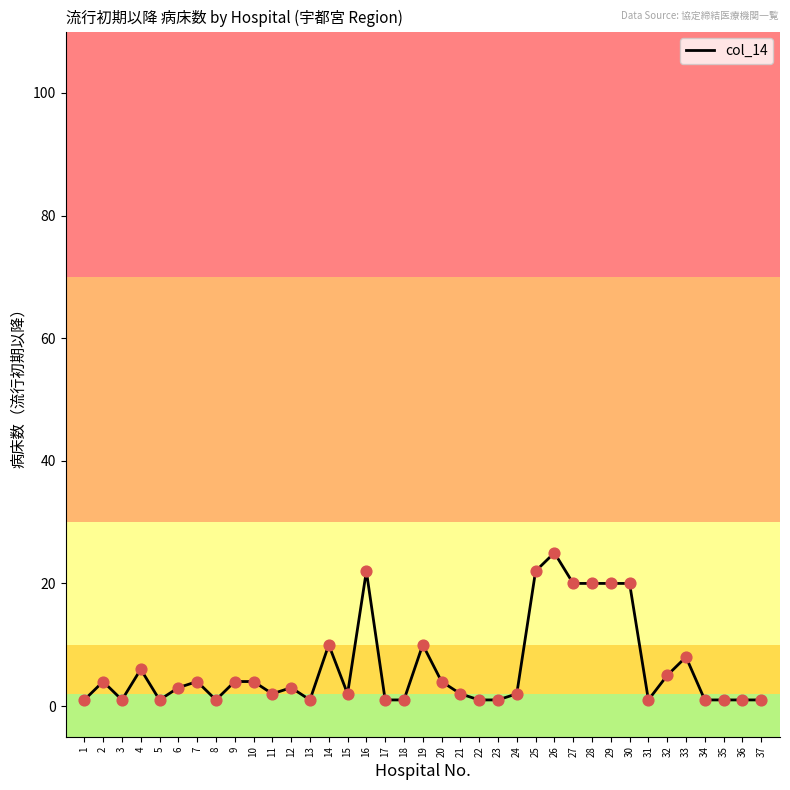

What is the ratio of the value at 29 to the value at 2?

5.0